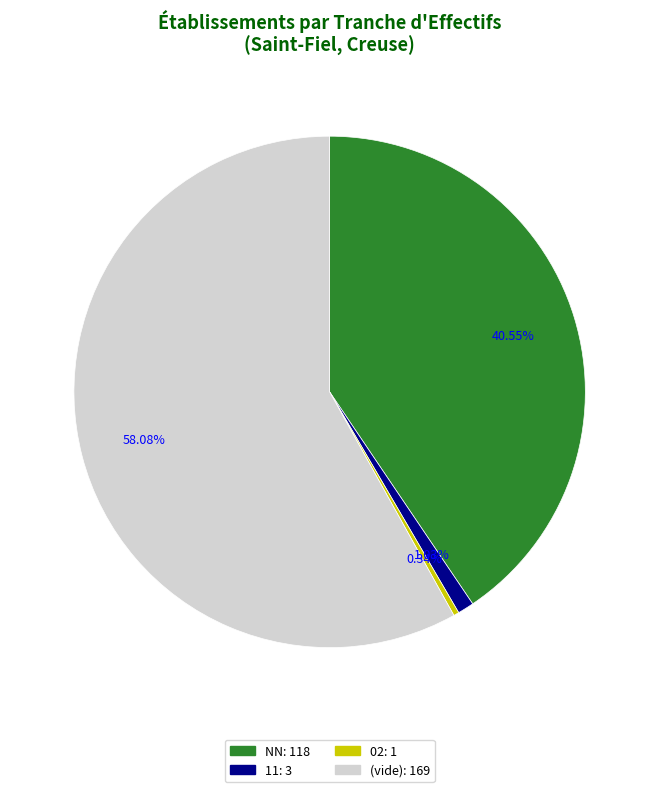

Is there a majority slice in this chart?

Yes